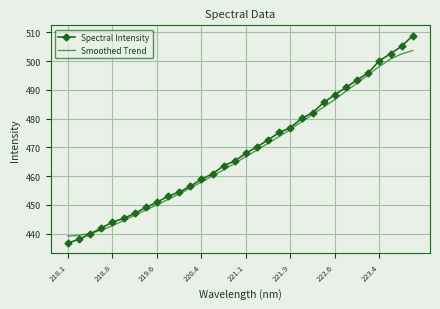

Which series has the largest range (max minus min)?

Spectral Intensity